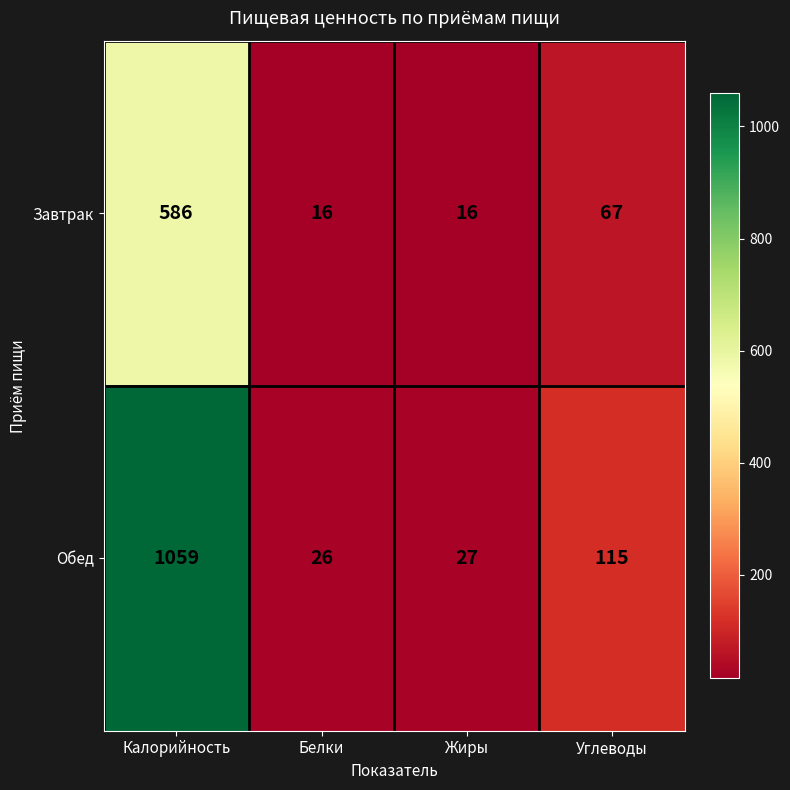

Read the Обед value at Углеводы, to the nearest 50.

100